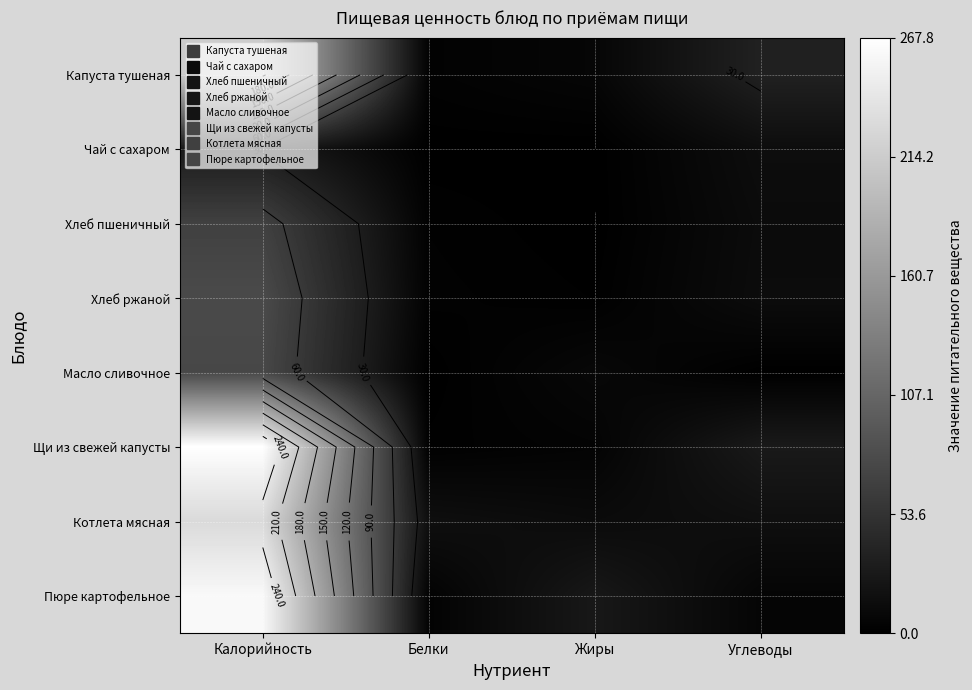

What is the highest value of the Чай с сахаром series?

28.0